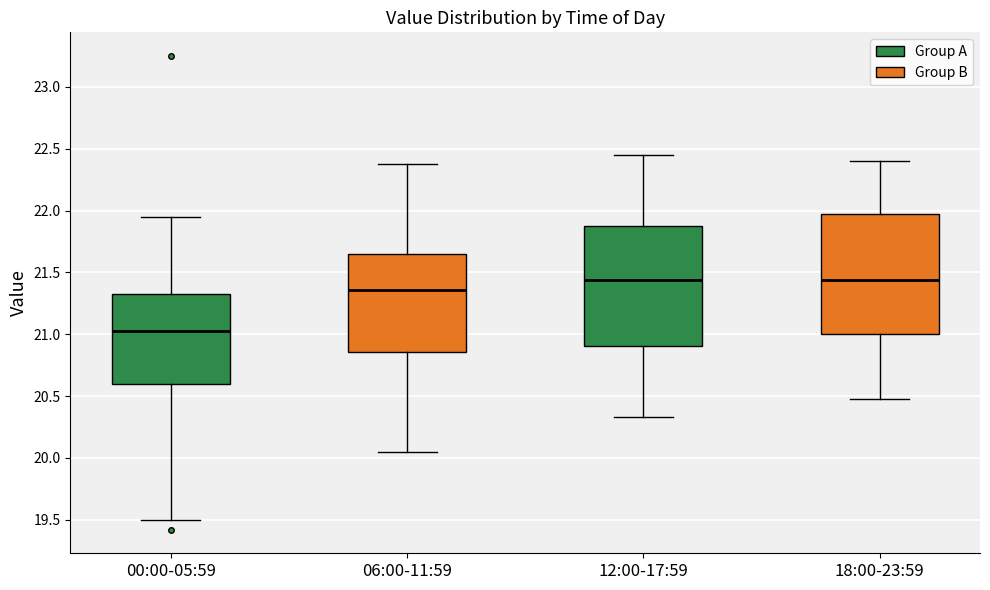

Reading left to right, transcribe this box plot: for each box, give where its median line is, the range the box spans, and where its two whiskers end, as read against the y-axis. The values are not printed on the chart, so give them approximately, as read against the axis.

00:00-05:59: median 21.05, box 20.60 to 21.35, whiskers 19.50 to 21.95
06:00-11:59: median 21.35, box 20.85 to 21.65, whiskers 20.05 to 22.40
12:00-17:59: median 21.45, box 20.90 to 21.90, whiskers 20.35 to 22.45
18:00-23:59: median 21.45, box 21.00 to 22.00, whiskers 20.50 to 22.40